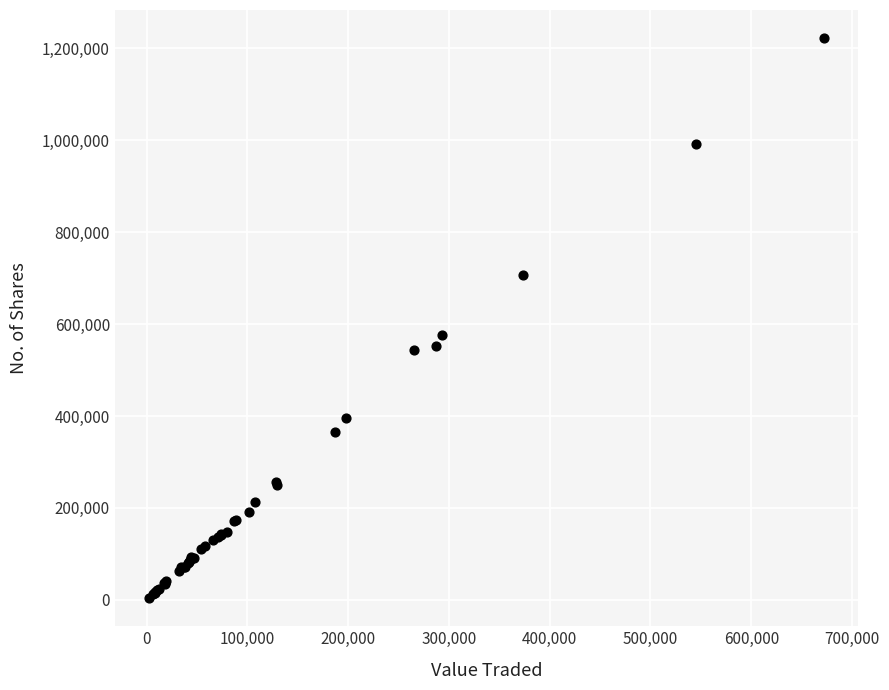

What Y value in the scatter plot is closest to 612828?

575544